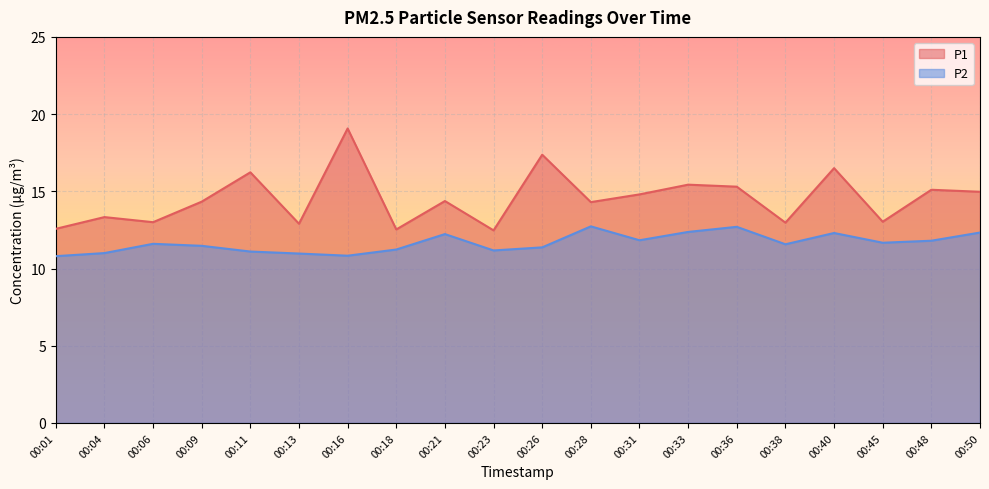

True or false: P1 has more than 1 interior local peaks.

True